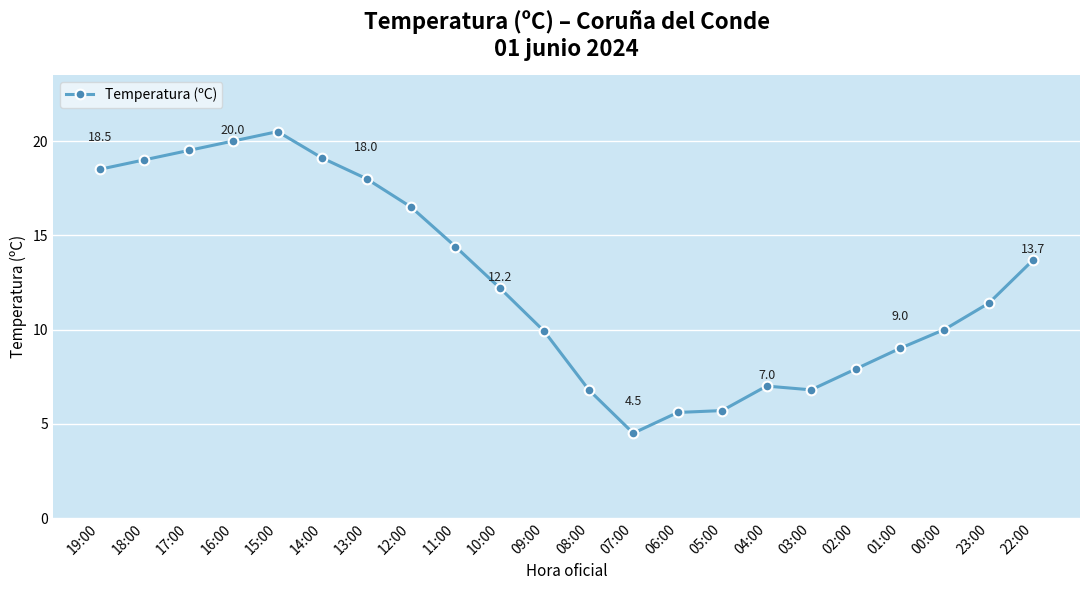

Where is the first local maximum?

15:00